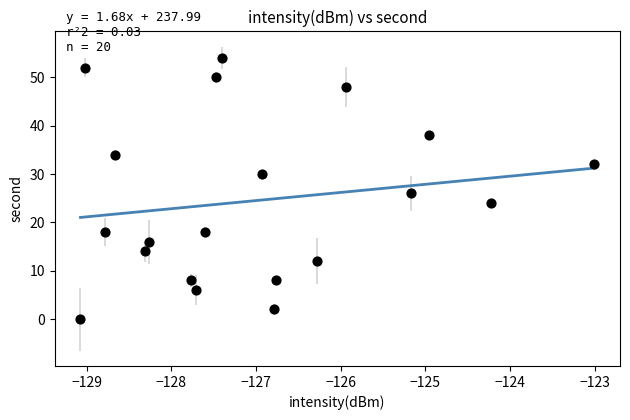

What Y value in the scatter plot is closest to 27?

26